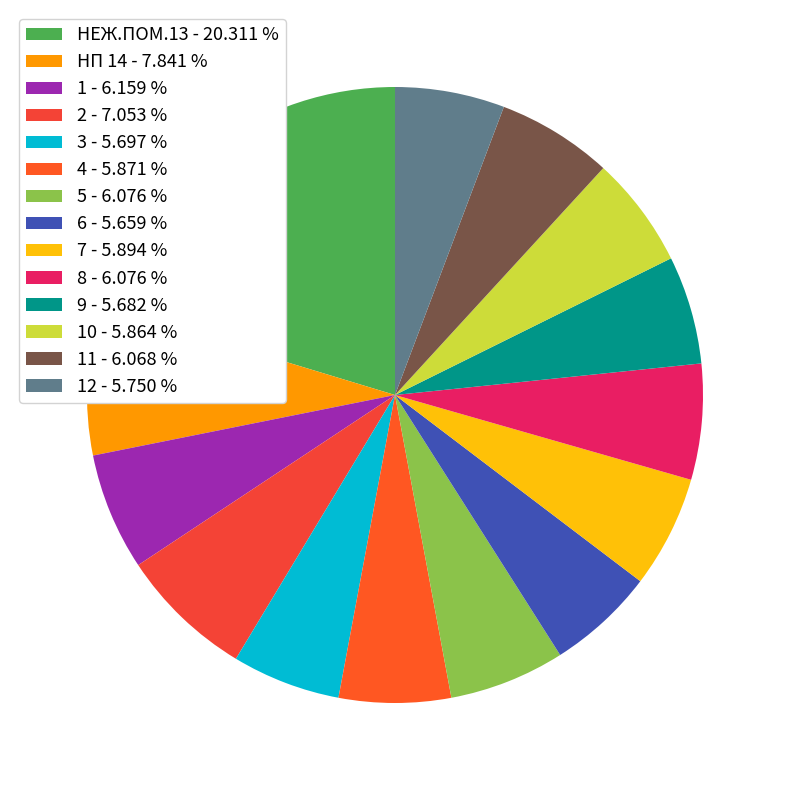

How many segments does this pie chart have?

14